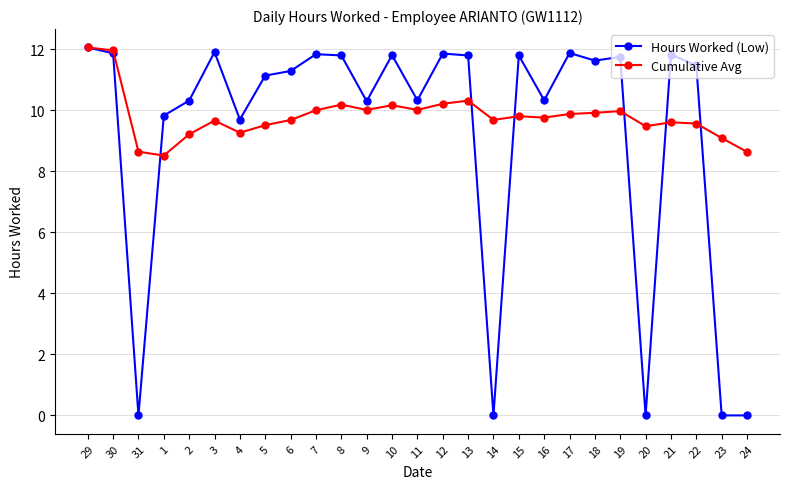

Read the Cumulative Avg value at 22.

9.6